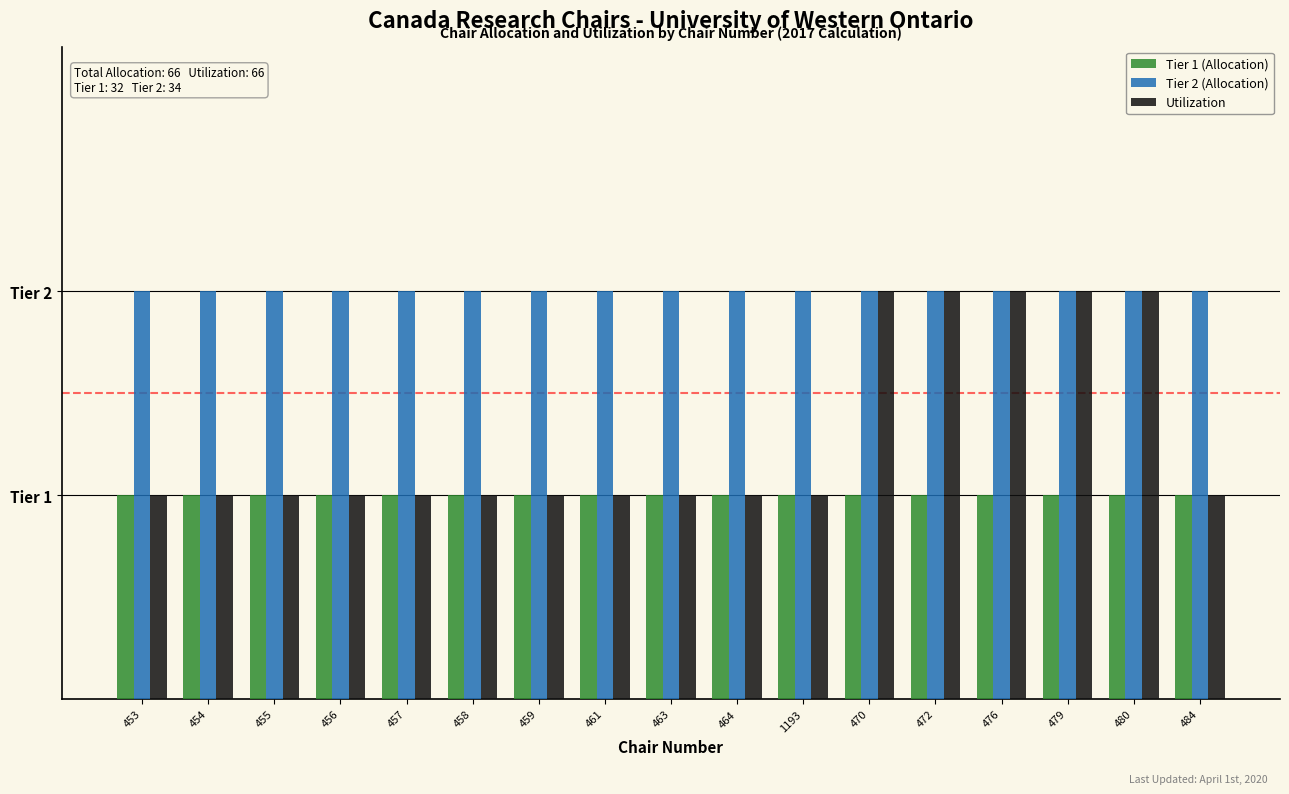

Which has a higher value, 480 or 470?

480